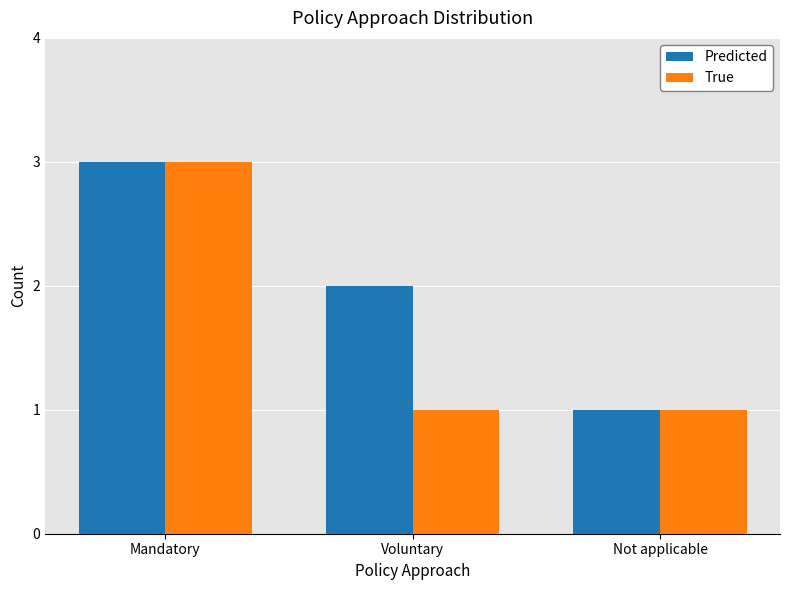

At which category is the sum across all series the highest?

Mandatory